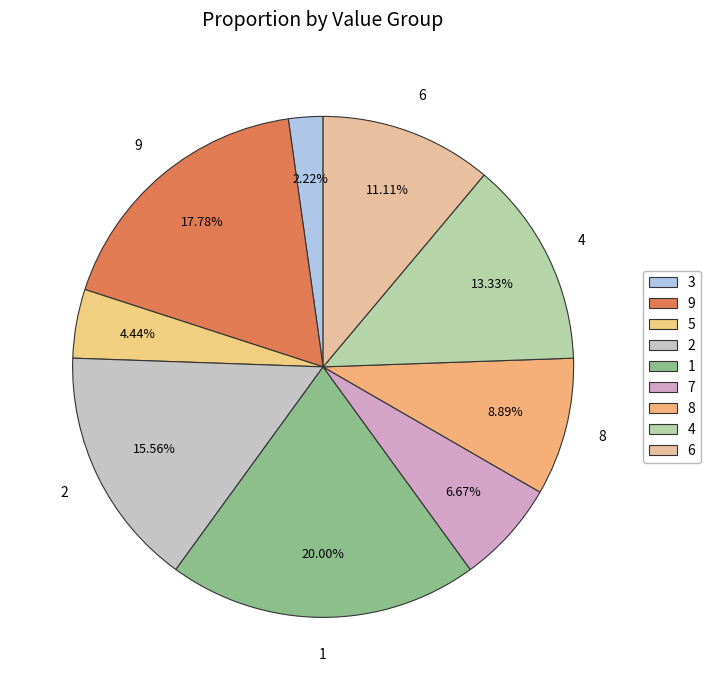

Is it true that 4 is 22% of the pie?

False